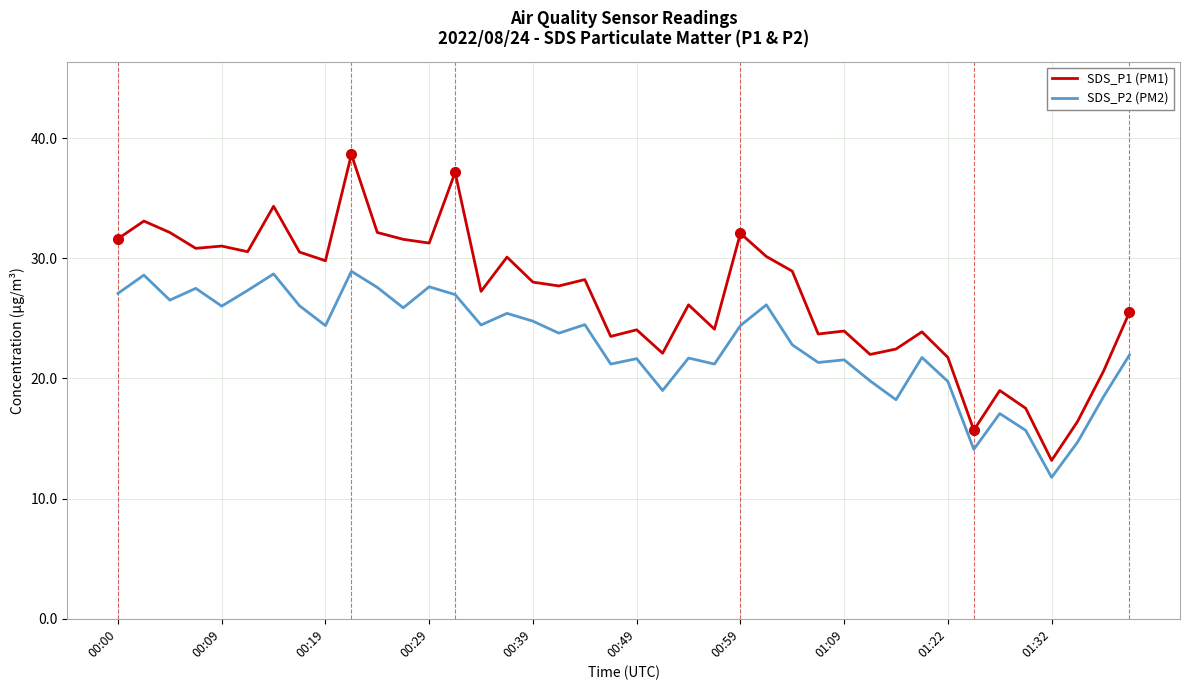

Count the number of data series in this chart.

2